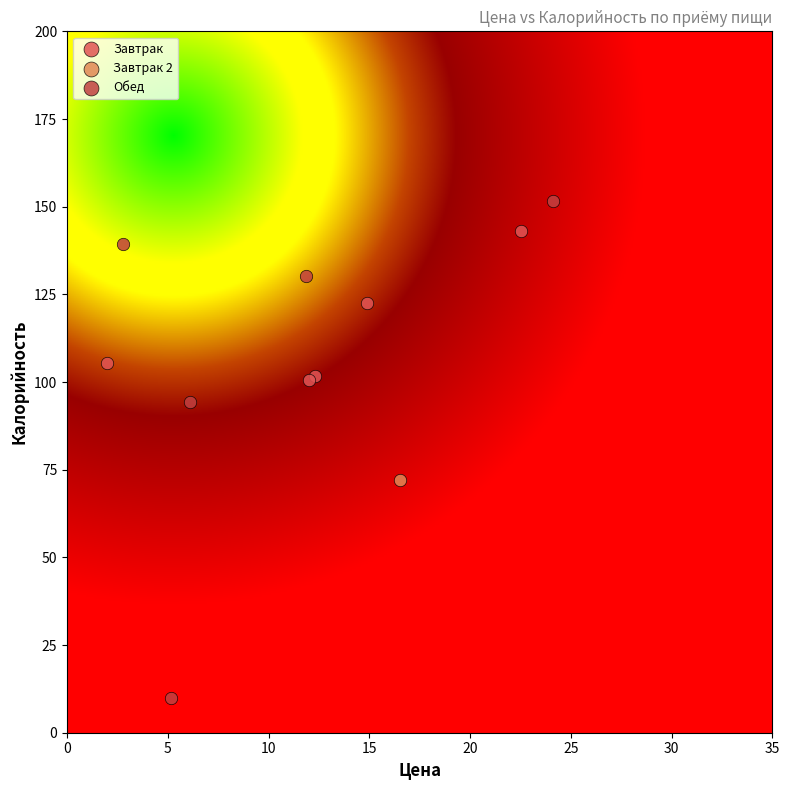

Which series contains the lowest Y value?

Обед